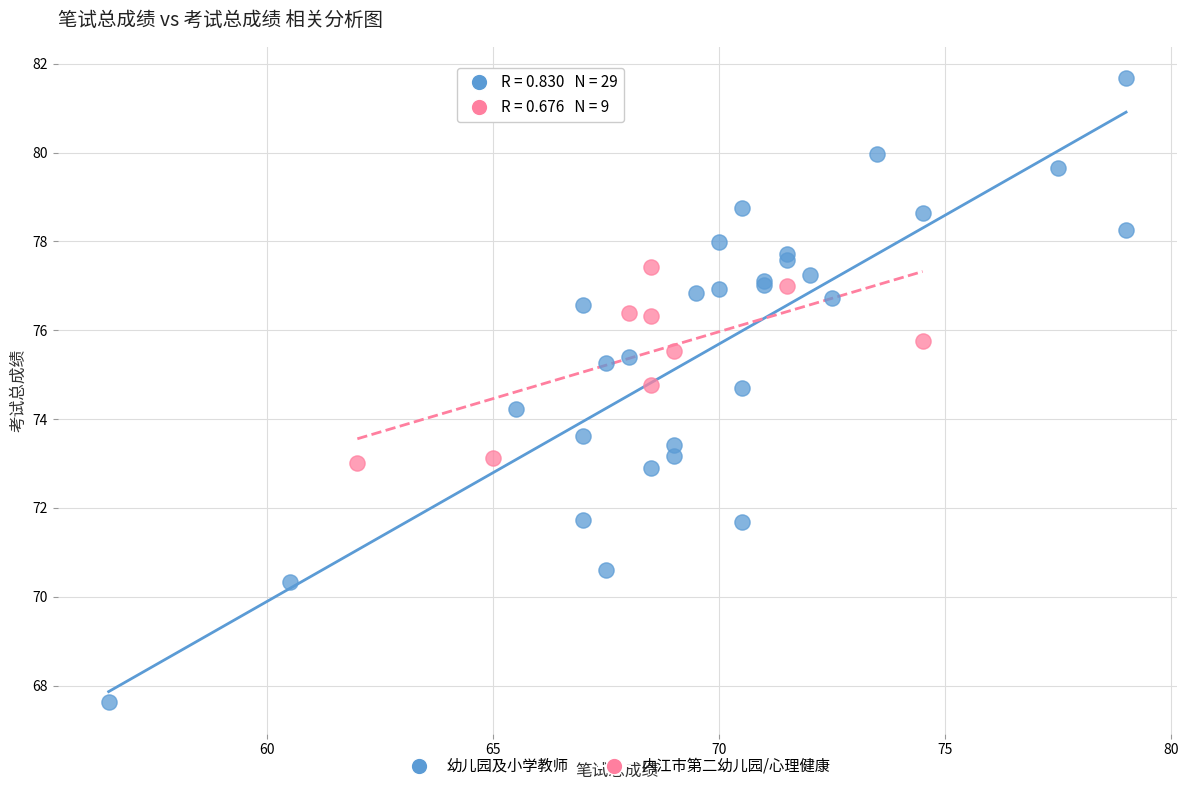

Which series reaches the minimum Y coordinate?

幼儿园及小学教师